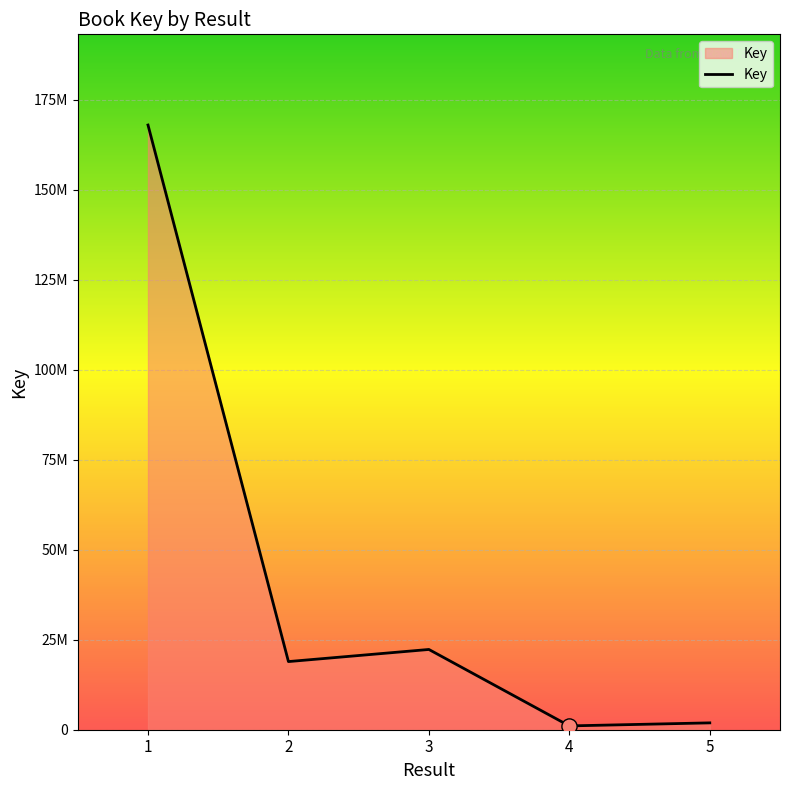

What is the change in value from 2 to 3?

+3365707